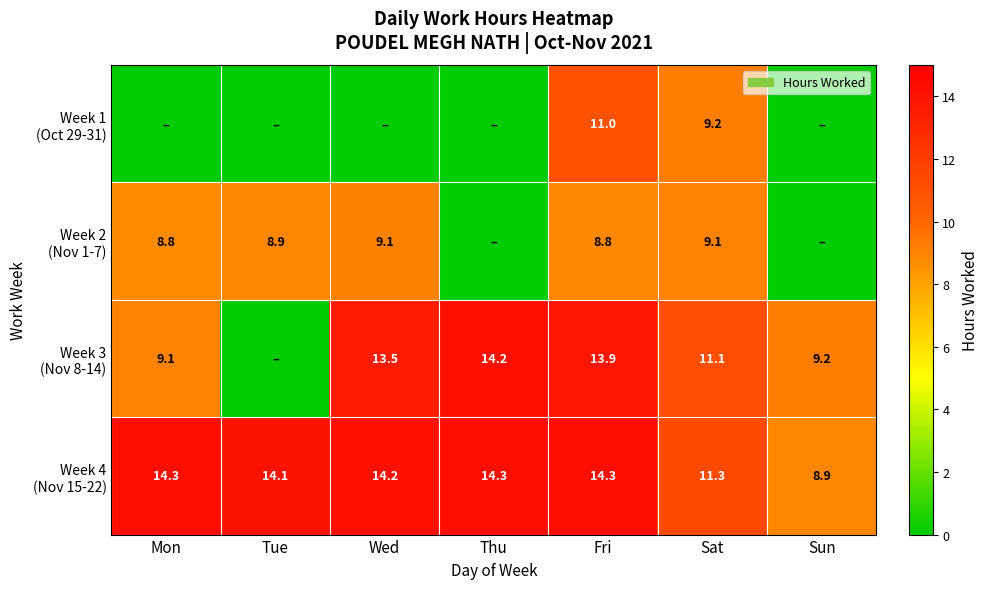

What value does the Week 3 (Nov 8-14) series have at Wed?

13.5